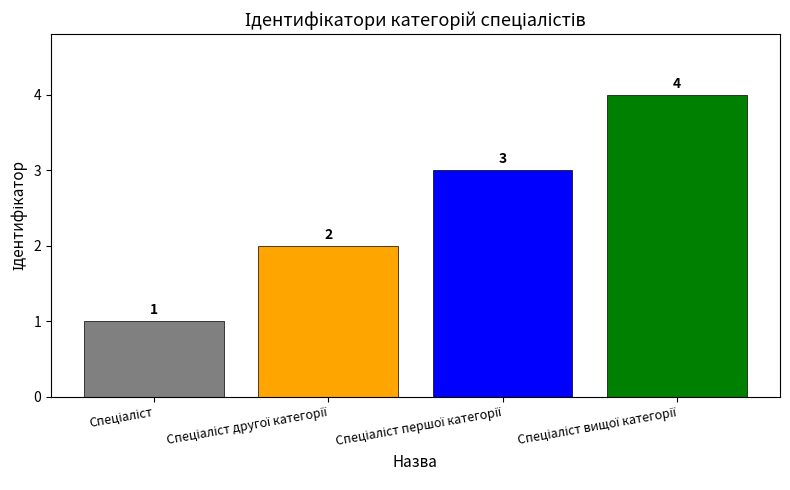

How many values are between 2 and 4?

3